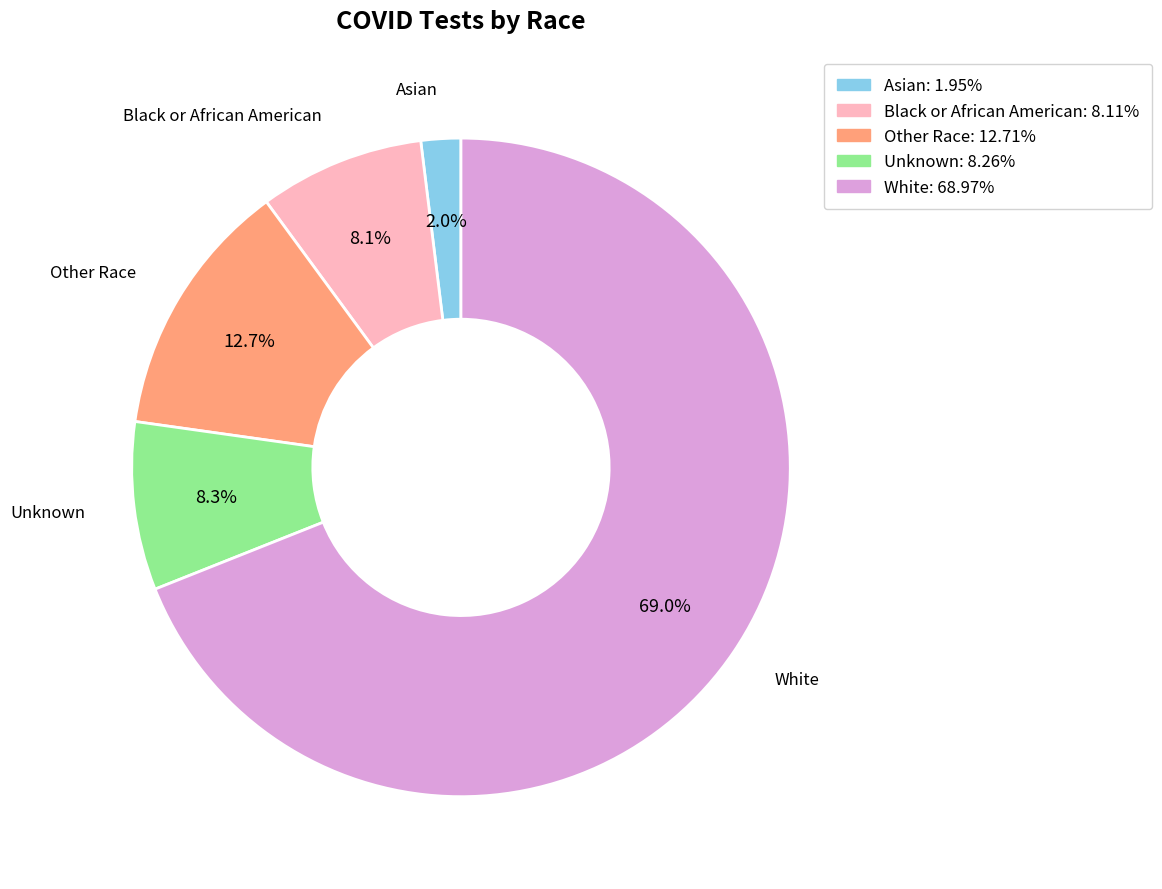

Is it true that White is 82% of the pie?

False